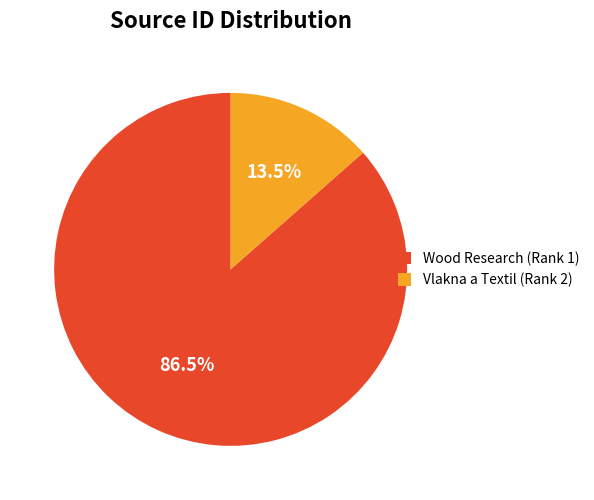

Rank the categories by value from highest to lowest.

Wood Research (Rank 1), Vlakna a Textil (Rank 2)